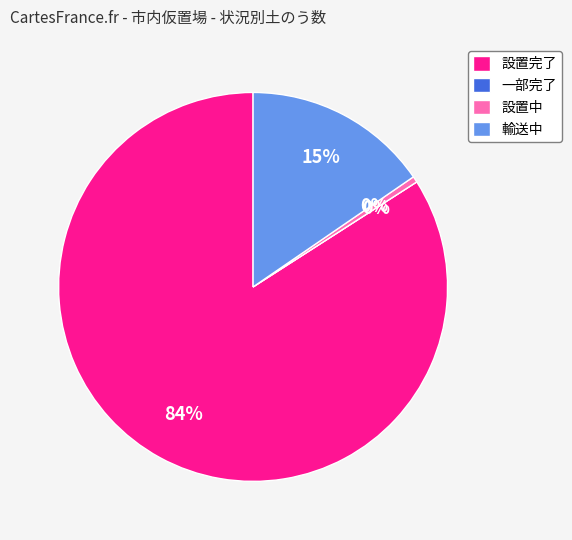

Which has a higher value, 設置中 or 輸送中?

輸送中